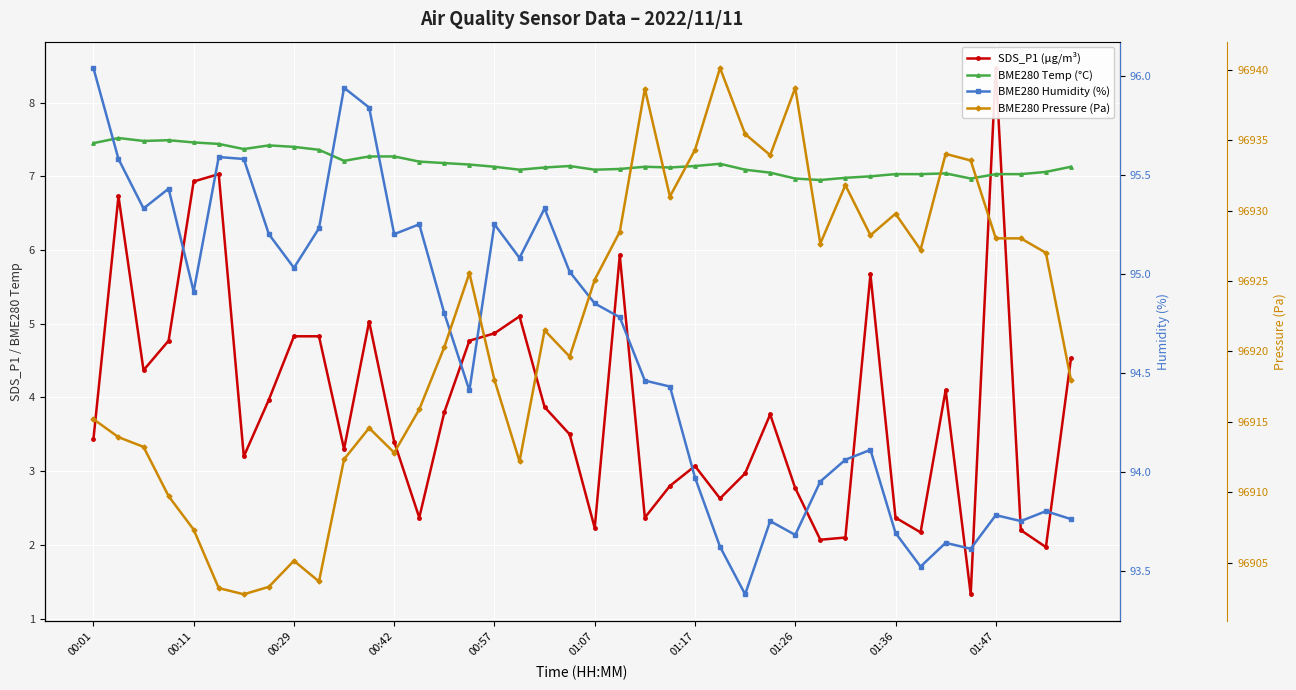

How many times do BME280 Temp (°C) and SDS_P1 (µg/m³) cross each other?

2